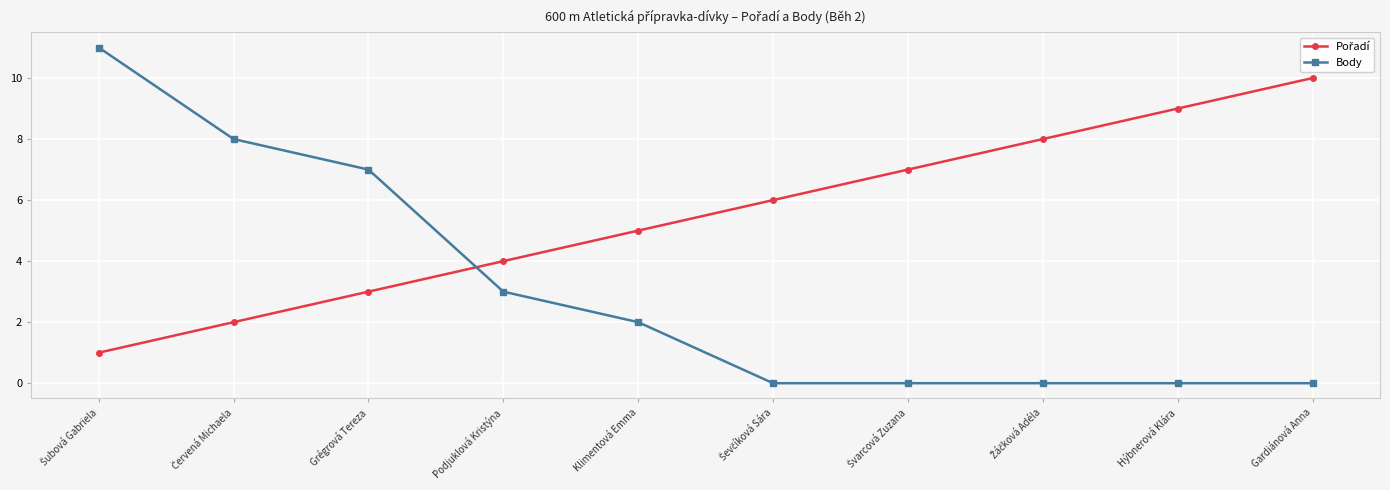

Which series has the widest spread of values?

Body